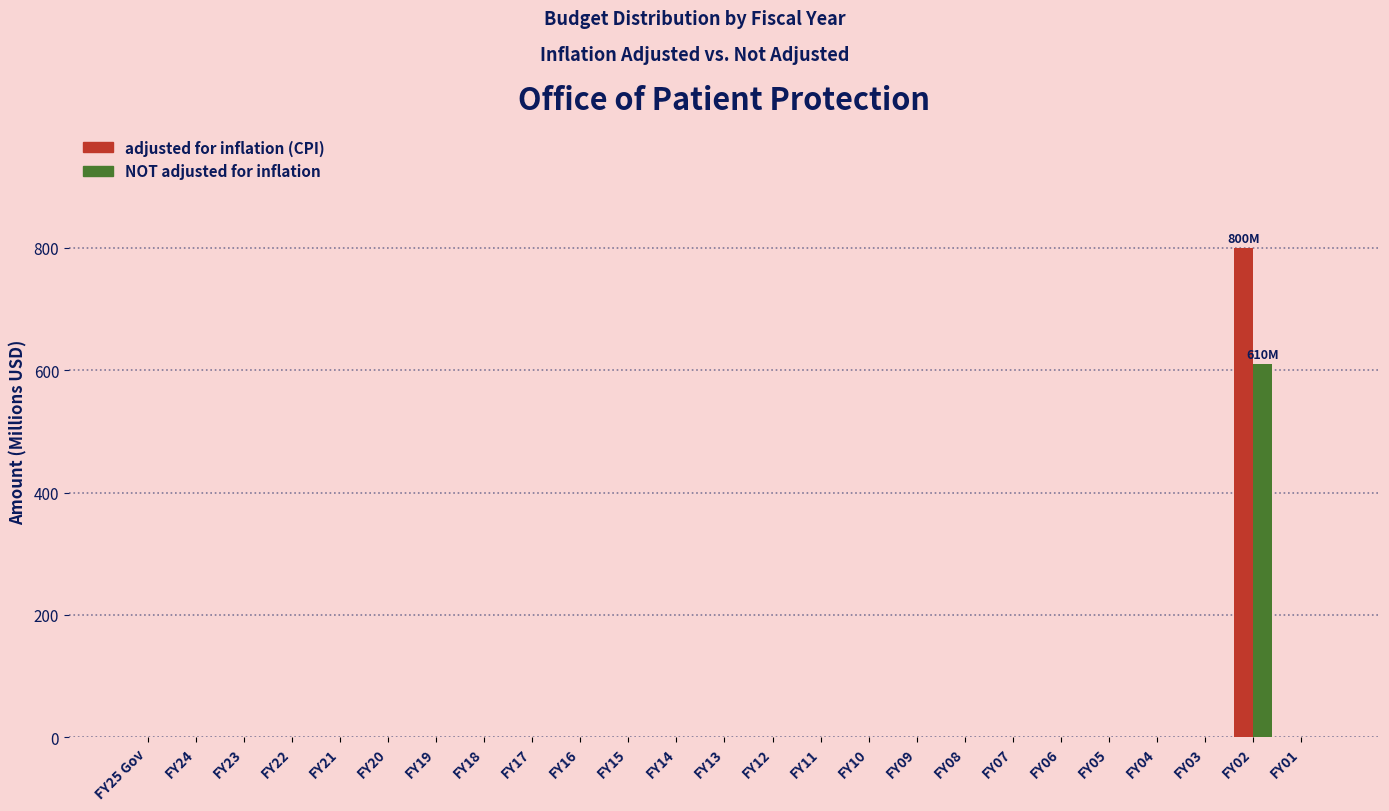

Is the value of NOT adjusted for inflation at FY14 greater than the value of adjusted for inflation (CPI) at FY02?

No